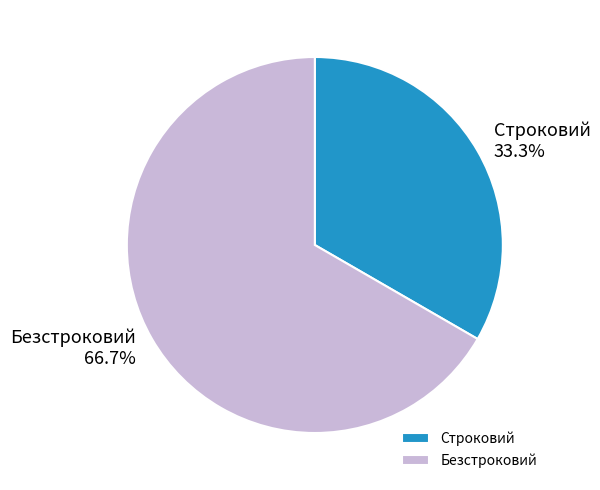

True or false: Строковий accounts for 28% of the total.

False